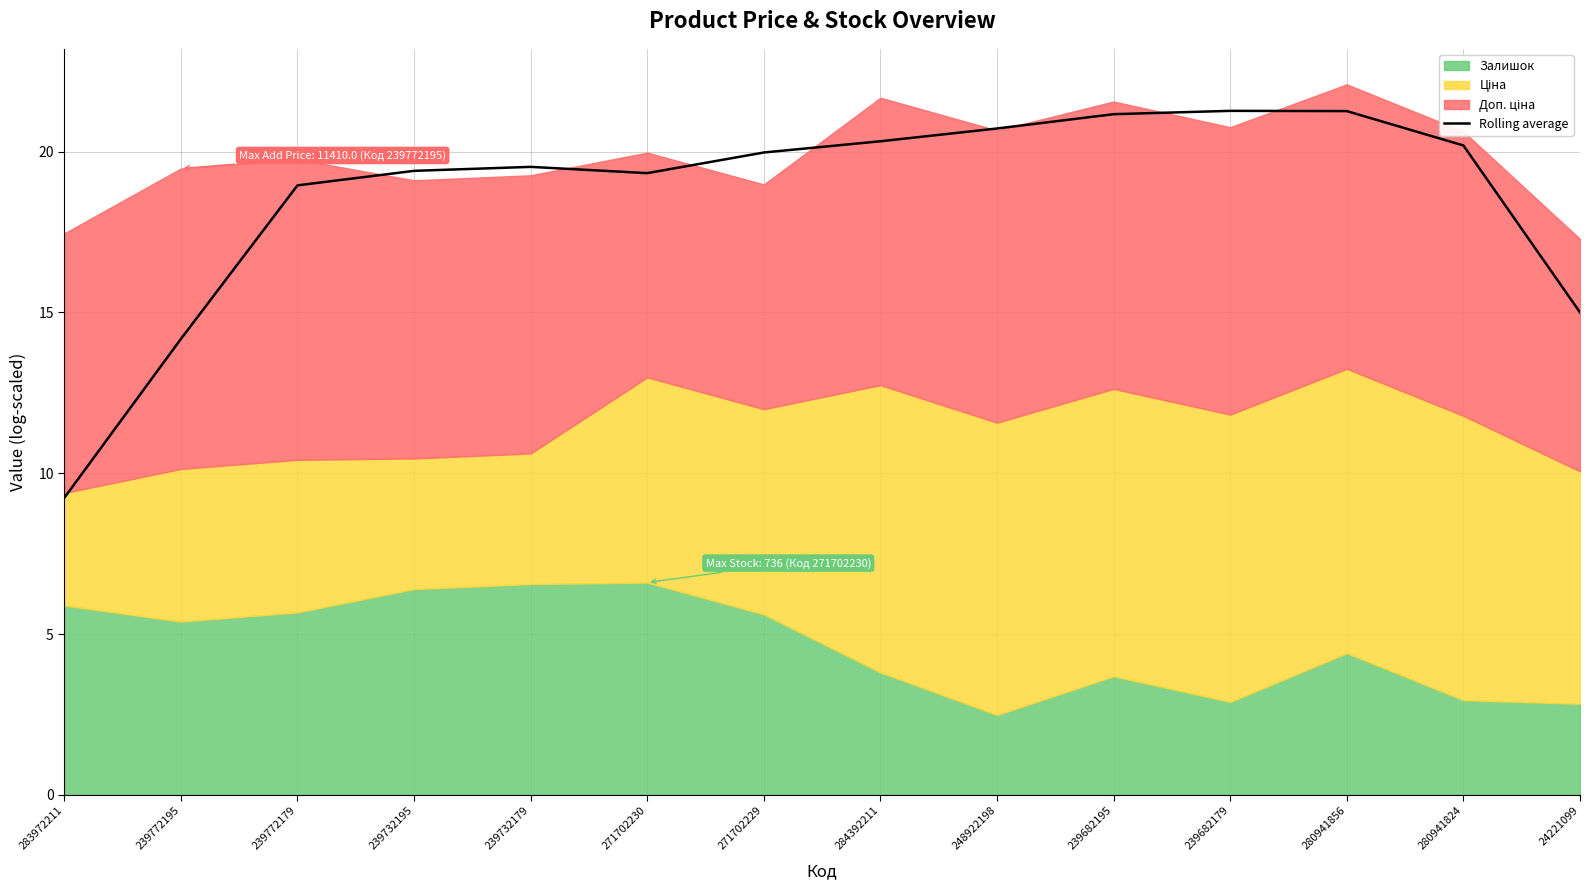

Count the number of categories in the chart.

14